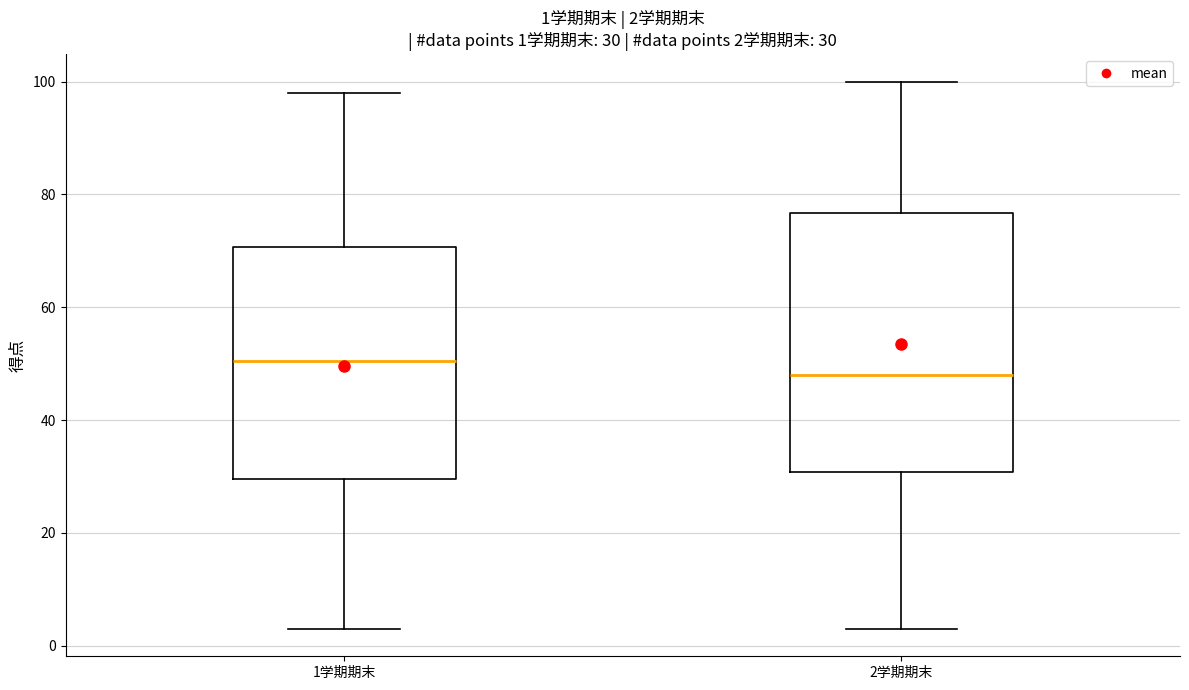

Which box is the tallest, from its lower edge to its upper edge?

2学期期末